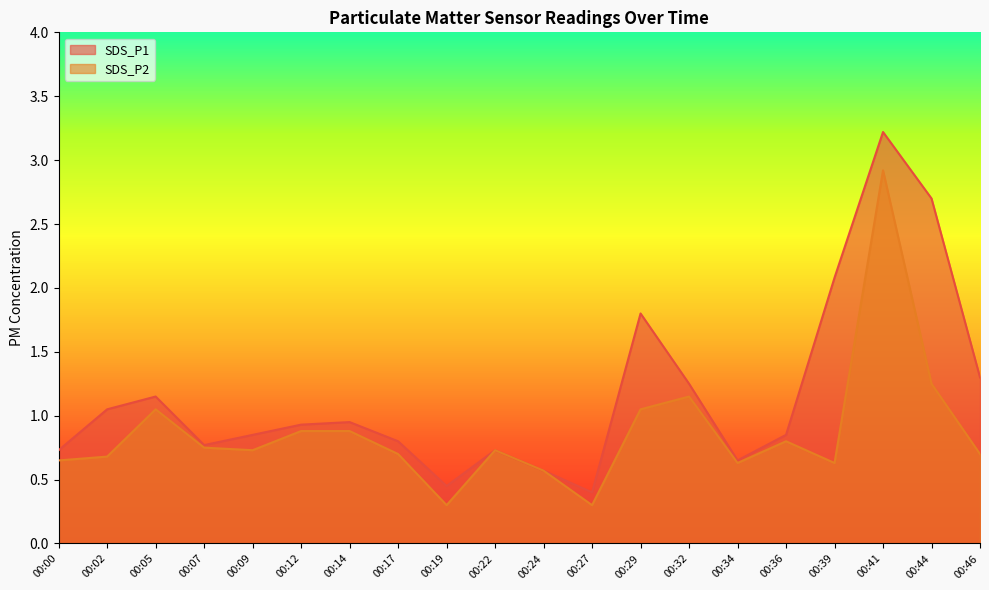

What is the difference between the maximum and minimum values in the SDS_P1 series?

2.8